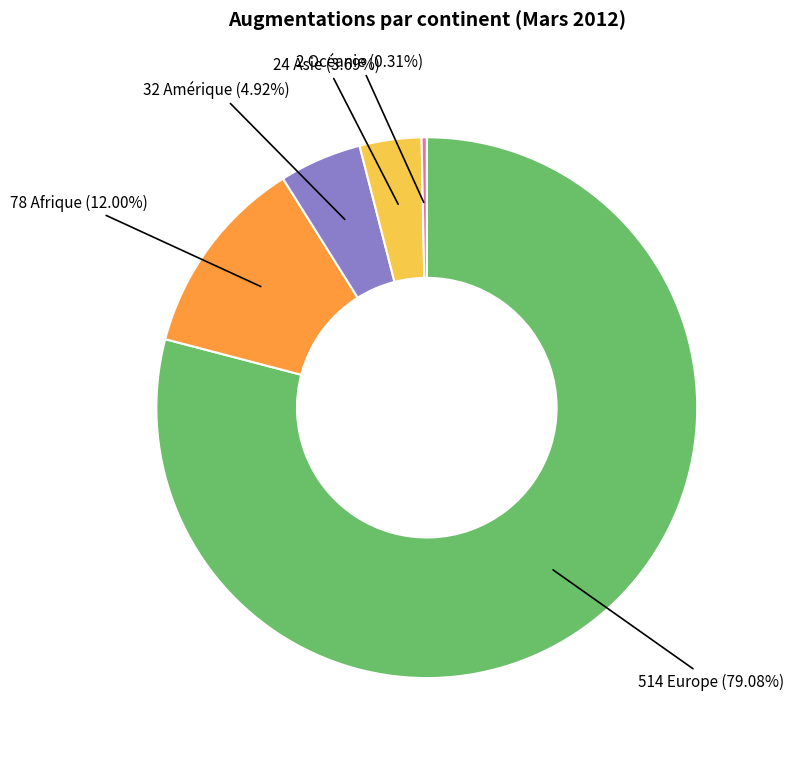

How many slices are in this pie chart?

5